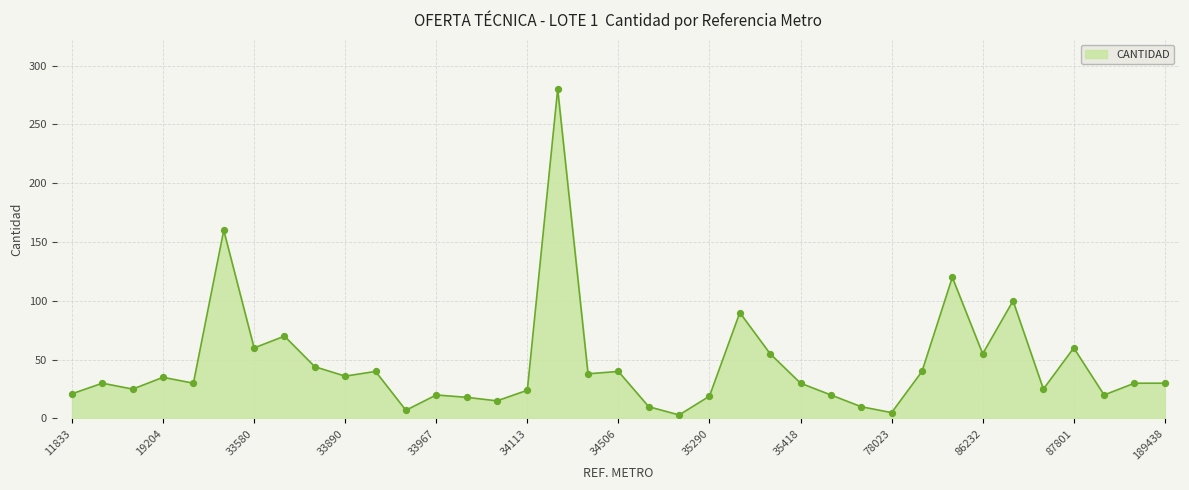

What is the greatest value displayed?

280